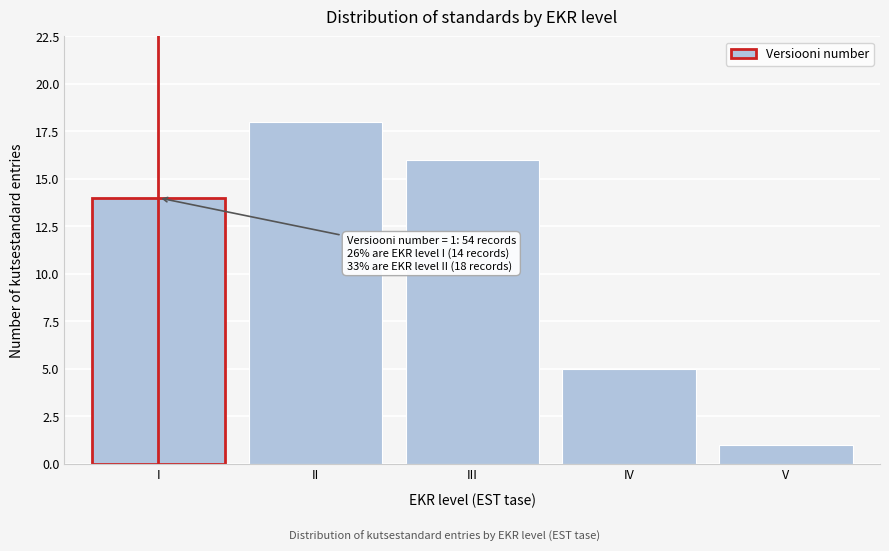

Reading left to right, what are all the values shown in this chart?

14	18	16	5	1